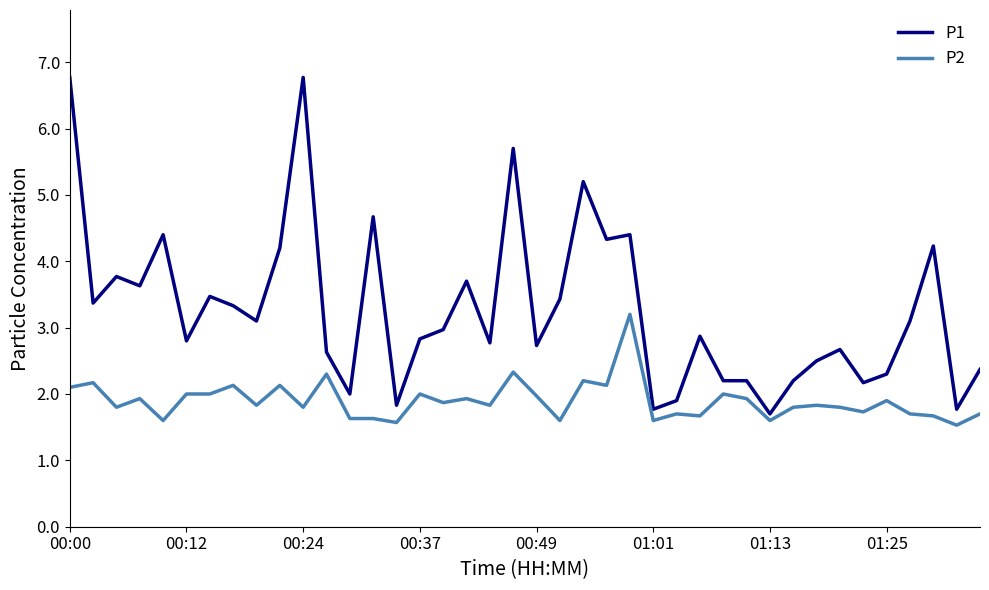

List the series in order of their overall mean, lowest first.

P2, P1